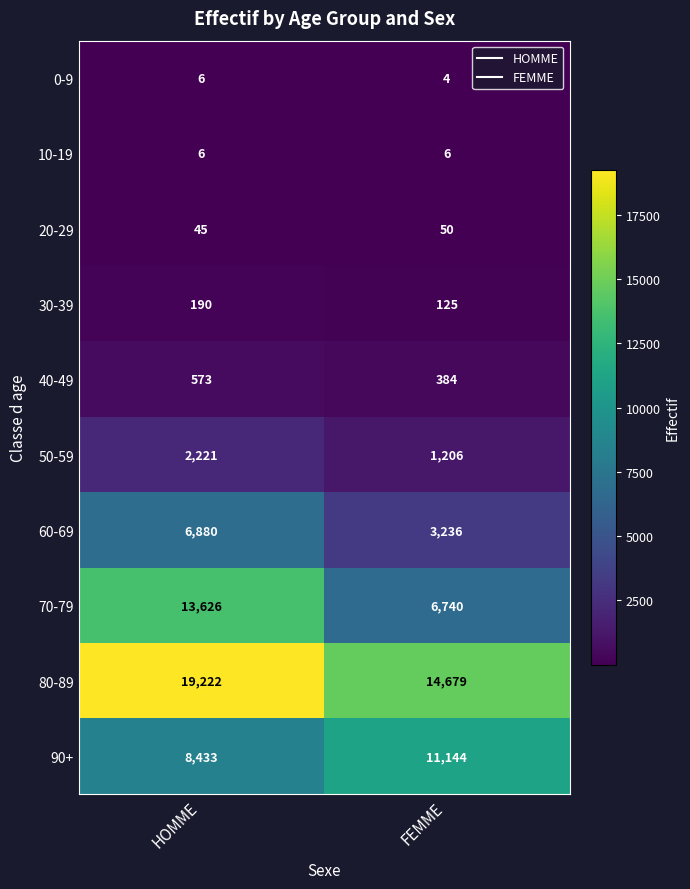

Which category has the lowest value across all series?

FEMME